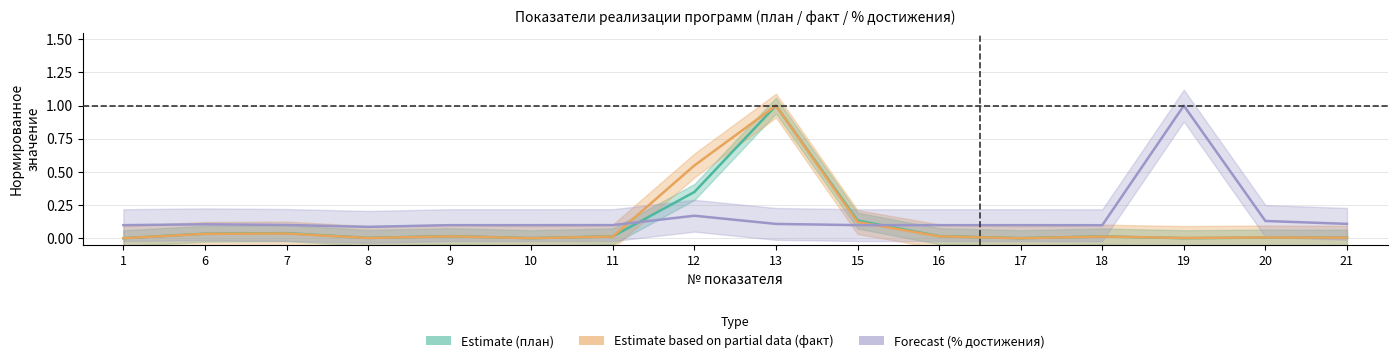

List the series in order of their peak value, lowest first.

Estimate (план), Estimate based on partial data (факт), Forecast (% достижения)